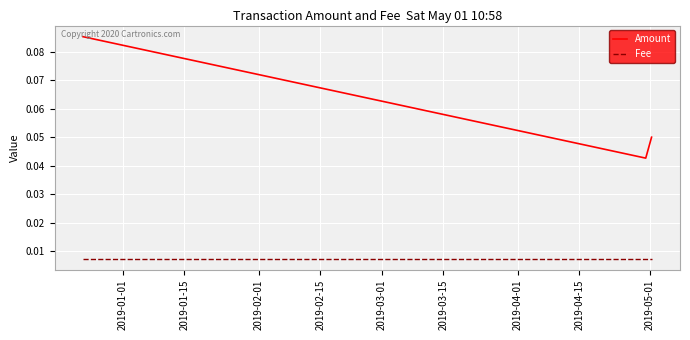

Which series has the widest spread of values?

Amount